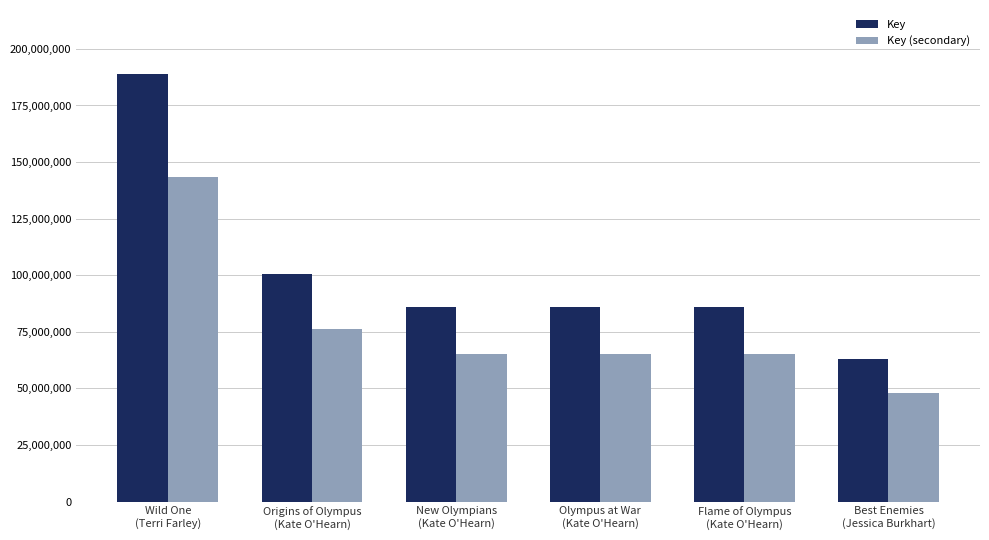

Does the chart contain any negative values?

No